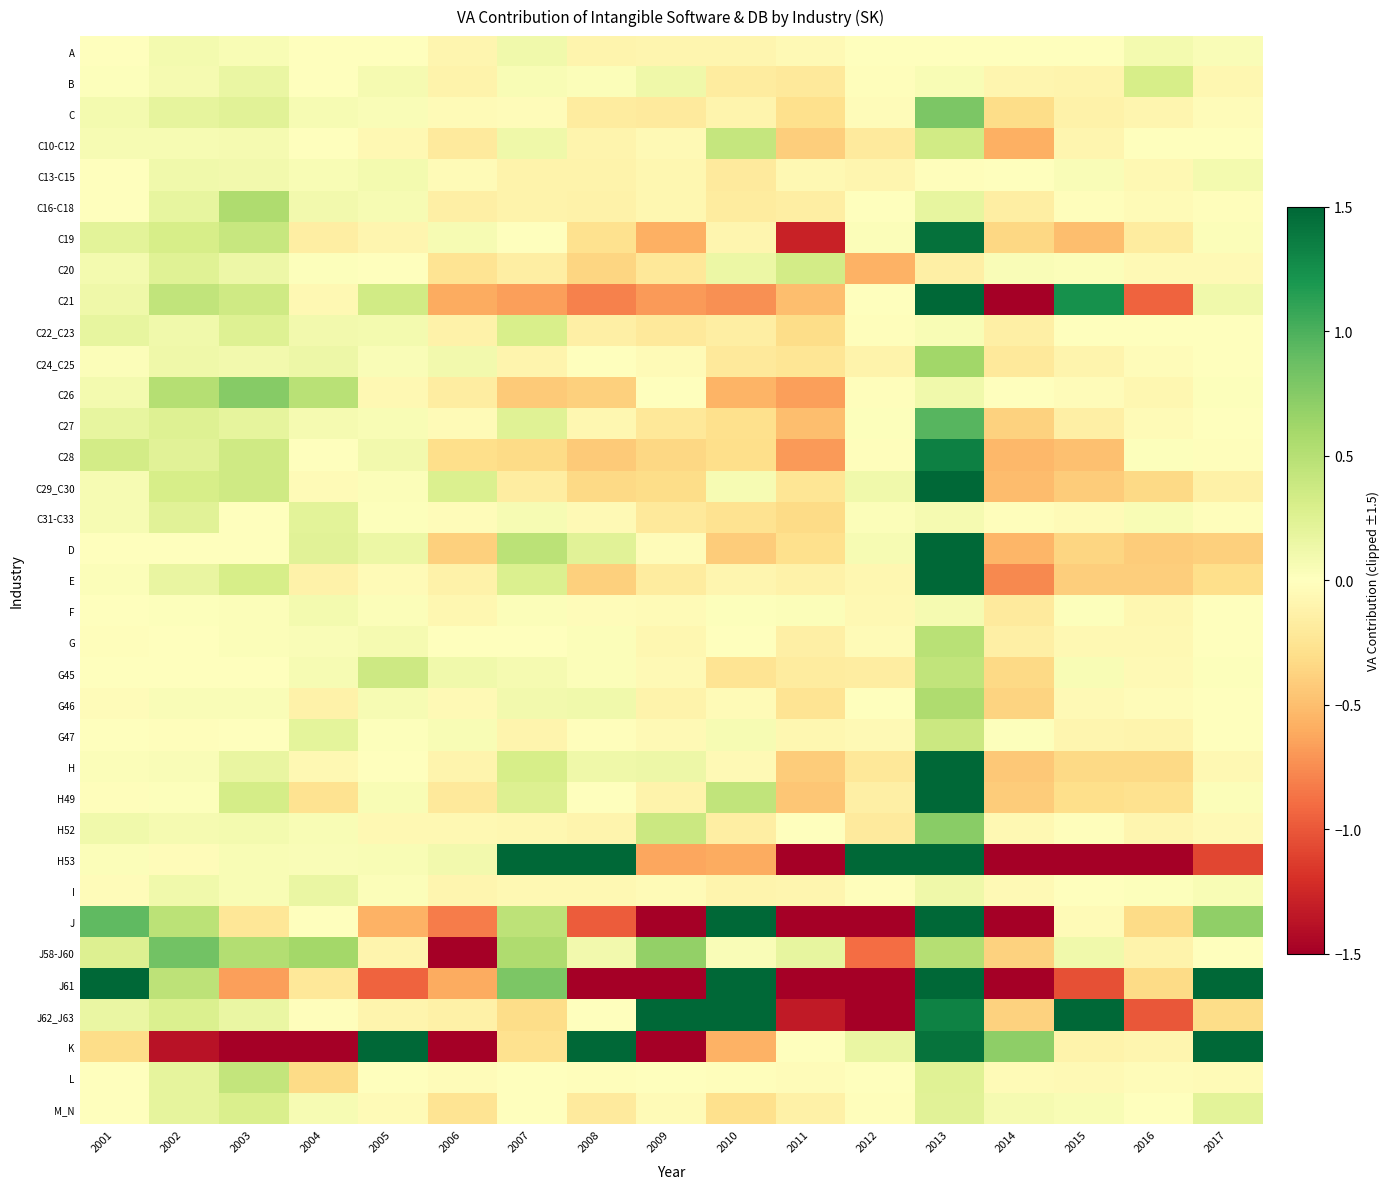

Reading left to right, transcribe all the data shown in this chart.

A: 2001=-0.0	2002=0.1	2003=0.1	2004=0.0	2005=0.0	2006=-0.1	2007=0.1	2008=-0.1	2009=-0.1	2010=-0.1	2011=-0.1	2012=-0.0	2013=0.0	2014=0.0	2015=-0.0	2016=0.1	2017=0.0
B: 2001=0.0	2002=0.1	2003=0.2	2004=-0.0	2005=0.1	2006=-0.1	2007=0.0	2008=0.0	2009=0.1	2010=-0.2	2011=-0.2	2012=-0.0	2013=0.1	2014=-0.1	2015=-0.1	2016=0.3	2017=-0.1
C: 2001=0.1	2002=0.2	2003=0.2	2004=0.1	2005=0.0	2006=-0.0	2007=-0.0	2008=-0.2	2009=-0.2	2010=-0.1	2011=-0.3	2012=-0.0	2013=0.8	2014=-0.3	2015=-0.1	2016=-0.1	2017=-0.0
C10-C12: 2001=0.1	2002=0.1	2003=0.1	2004=-0.0	2005=-0.1	2006=-0.2	2007=0.1	2008=-0.1	2009=-0.1	2010=0.4	2011=-0.4	2012=-0.2	2013=0.3	2014=-0.6	2015=-0.1	2016=-0.0	2017=-0.0
C13-C15: 2001=0.0	2002=0.1	2003=0.1	2004=0.0	2005=0.1	2006=-0.0	2007=-0.1	2008=-0.1	2009=-0.1	2010=-0.2	2011=-0.1	2012=-0.1	2013=-0.0	2014=0.0	2015=0.0	2016=-0.1	2017=0.1
C16-C18: 2001=0.0	2002=0.2	2003=0.5	2004=0.1	2005=0.1	2006=-0.1	2007=-0.1	2008=-0.1	2009=-0.1	2010=-0.2	2011=-0.2	2012=-0.0	2013=0.2	2014=-0.2	2015=-0.0	2016=-0.0	2017=-0.0
C19: 2001=0.2	2002=0.3	2003=0.4	2004=-0.2	2005=-0.1	2006=0.1	2007=0.0	2008=-0.3	2009=-0.6	2010=-0.1	2011=-1.3	2012=0.0	2013=1.4	2014=-0.3	2015=-0.5	2016=-0.2	2017=0.0
C20: 2001=0.1	2002=0.2	2003=0.1	2004=0.0	2005=-0.0	2006=-0.3	2007=-0.2	2008=-0.4	2009=-0.2	2010=0.1	2011=0.3	2012=-0.6	2013=-0.1	2014=0.0	2015=0.0	2016=-0.1	2017=-0.1
C21: 2001=0.1	2002=0.4	2003=0.4	2004=-0.1	2005=0.3	2006=-0.6	2007=-0.7	2008=-0.8	2009=-0.7	2010=-0.7	2011=-0.5	2012=0.0	2013=1.5	2014=-1.5	2015=1.2	2016=-0.9	2017=0.1
C22_C23: 2001=0.2	2002=0.1	2003=0.3	2004=0.1	2005=0.1	2006=-0.1	2007=0.3	2008=-0.2	2009=-0.2	2010=-0.2	2011=-0.3	2012=-0.0	2013=0.1	2014=-0.1	2015=-0.0	2016=-0.0	2017=-0.0
C24_C25: 2001=0.0	2002=0.1	2003=0.1	2004=0.1	2005=0.0	2006=0.1	2007=-0.1	2008=0.0	2009=-0.0	2010=-0.2	2011=-0.2	2012=-0.1	2013=0.6	2014=-0.2	2015=-0.1	2016=-0.0	2017=-0.0
C26: 2001=0.1	2002=0.5	2003=0.7	2004=0.5	2005=-0.1	2006=-0.2	2007=-0.4	2008=-0.4	2009=0.0	2010=-0.6	2011=-0.7	2012=-0.0	2013=0.1	2014=0.0	2015=-0.0	2016=-0.1	2017=0.0
C27: 2001=0.2	2002=0.2	2003=0.2	2004=0.1	2005=0.1	2006=-0.0	2007=0.2	2008=-0.1	2009=-0.2	2010=-0.3	2011=-0.5	2012=0.0	2013=1.0	2014=-0.4	2015=-0.2	2016=-0.0	2017=0.0
C28: 2001=0.3	2002=0.2	2003=0.4	2004=-0.0	2005=0.1	2006=-0.3	2007=-0.3	2008=-0.4	2009=-0.3	2010=-0.3	2011=-0.7	2012=-0.0	2013=1.3	2014=-0.5	2015=-0.5	2016=0.0	2017=-0.0
C29_C30: 2001=0.1	2002=0.3	2003=0.4	2004=-0.0	2005=0.0	2006=0.3	2007=-0.2	2008=-0.3	2009=-0.3	2010=0.1	2011=-0.2	2012=0.1	2013=1.5	2014=-0.5	2015=-0.4	2016=-0.3	2017=-0.1
C31-C33: 2001=0.1	2002=0.2	2003=0.0	2004=0.2	2005=0.0	2006=-0.0	2007=0.1	2008=-0.1	2009=-0.2	2010=-0.3	2011=-0.3	2012=0.0	2013=0.1	2014=-0.0	2015=-0.0	2016=0.1	2017=-0.0
D: 2001=-0.0	2002=0.0	2003=0.0	2004=0.2	2005=0.2	2006=-0.4	2007=0.5	2008=0.2	2009=-0.0	2010=-0.4	2011=-0.3	2012=0.1	2013=1.5	2014=-0.5	2015=-0.4	2016=-0.4	2017=-0.4
E: 2001=0.0	2002=0.2	2003=0.3	2004=-0.1	2005=-0.0	2006=-0.1	2007=0.3	2008=-0.4	2009=-0.2	2010=-0.1	2011=-0.1	2012=-0.1	2013=1.5	2014=-0.8	2015=-0.4	2016=-0.4	2017=-0.3
F: 2001=0.0	2002=0.0	2003=0.0	2004=0.1	2005=0.0	2006=-0.1	2007=0.0	2008=-0.0	2009=-0.0	2010=0.0	2011=0.0	2012=-0.1	2013=0.1	2014=-0.2	2015=0.0	2016=-0.1	2017=0.0
G: 2001=-0.0	2002=0.0	2003=0.0	2004=0.0	2005=0.1	2006=0.0	2007=0.0	2008=0.0	2009=-0.1	2010=-0.0	2011=-0.1	2012=-0.0	2013=0.5	2014=-0.1	2015=-0.1	2016=-0.1	2017=0.0
G45: 2001=0.0	2002=0.0	2003=0.0	2004=0.1	2005=0.4	2006=0.1	2007=0.1	2008=0.0	2009=-0.1	2010=-0.3	2011=-0.2	2012=-0.2	2013=0.4	2014=-0.3	2015=0.0	2016=-0.1	2017=0.0
G46: 2001=-0.0	2002=0.0	2003=0.0	2004=-0.1	2005=0.1	2006=-0.1	2007=0.1	2008=0.1	2009=-0.1	2010=-0.0	2011=-0.3	2012=-0.0	2013=0.5	2014=-0.4	2015=-0.0	2016=-0.0	2017=0.0
G47: 2001=-0.0	2002=-0.0	2003=0.0	2004=0.2	2005=0.0	2006=0.1	2007=-0.1	2008=-0.0	2009=-0.0	2010=0.1	2011=-0.1	2012=-0.1	2013=0.4	2014=0.0	2015=-0.1	2016=-0.1	2017=0.0
H: 2001=0.0	2002=0.0	2003=0.2	2004=-0.1	2005=-0.0	2006=-0.1	2007=0.3	2008=0.1	2009=0.1	2010=-0.1	2011=-0.4	2012=-0.2	2013=1.5	2014=-0.4	2015=-0.3	2016=-0.3	2017=-0.1
H49: 2001=-0.0	2002=0.0	2003=0.3	2004=-0.3	2005=0.1	2006=-0.2	2007=0.3	2008=-0.0	2009=-0.1	2010=0.4	2011=-0.5	2012=-0.1	2013=1.5	2014=-0.4	2015=-0.3	2016=-0.3	2017=0.0
H52: 2001=0.1	2002=0.1	2003=0.1	2004=0.1	2005=-0.1	2006=-0.1	2007=-0.1	2008=-0.1	2009=0.4	2010=-0.2	2011=-0.0	2012=-0.2	2013=0.7	2014=-0.1	2015=-0.0	2016=-0.1	2017=-0.1
H53: 2001=0.0	2002=-0.0	2003=0.1	2004=0.0	2005=0.1	2006=0.1	2007=1.5	2008=1.5	2009=-0.6	2010=-0.6	2011=-1.5	2012=1.5	2013=1.5	2014=-1.5	2015=-1.5	2016=-1.5	2017=-1.1
I: 2001=-0.0	2002=0.1	2003=0.0	2004=0.2	2005=0.0	2006=-0.1	2007=-0.1	2008=-0.1	2009=-0.0	2010=-0.1	2011=-0.1	2012=-0.0	2013=0.1	2014=-0.1	2015=-0.0	2016=0.0	2017=0.1
J: 2001=0.9	2002=0.5	2003=-0.2	2004=0.0	2005=-0.6	2006=-0.8	2007=0.5	2008=-1.0	2009=-1.5	2010=1.5	2011=-1.5	2012=-1.5	2013=1.5	2014=-1.5	2015=-0.0	2016=-0.3	2017=0.7
J58-J60: 2001=0.3	2002=0.8	2003=0.5	2004=0.6	2005=-0.1	2006=-1.5	2007=0.5	2008=0.1	2009=0.7	2010=0.0	2011=0.2	2012=-0.9	2013=0.5	2014=-0.4	2015=0.1	2016=-0.1	2017=-0.0
J61: 2001=1.5	2002=0.5	2003=-0.7	2004=-0.2	2005=-0.9	2006=-0.6	2007=0.8	2008=-1.5	2009=-1.5	2010=1.5	2011=-1.5	2012=-1.5	2013=1.5	2014=-1.5	2015=-1.0	2016=-0.3	2017=1.5
J62_J63: 2001=0.2	2002=0.3	2003=0.2	2004=-0.0	2005=-0.1	2006=-0.1	2007=-0.3	2008=0.0	2009=1.5	2010=1.5	2011=-1.3	2012=-1.5	2013=1.3	2014=-0.4	2015=1.5	2016=-1.0	2017=-0.3
K: 2001=-0.3	2002=-1.4	2003=-1.5	2004=-1.5	2005=1.5	2006=-1.5	2007=-0.3	2008=1.5	2009=-1.5	2010=-0.6	2011=-0.0	2012=0.2	2013=1.4	2014=0.7	2015=-0.1	2016=-0.1	2017=1.5
L: 2001=0.0	2002=0.2	2003=0.4	2004=-0.3	2005=0.0	2006=-0.0	2007=0.0	2008=-0.0	2009=-0.0	2010=-0.0	2011=-0.0	2012=0.0	2013=0.2	2014=-0.0	2015=-0.0	2016=-0.0	2017=-0.0
M_N: 2001=0.0	2002=0.2	2003=0.3	2004=0.1	2005=-0.0	2006=-0.3	2007=-0.0	2008=-0.2	2009=-0.0	2010=-0.3	2011=-0.1	2012=-0.0	2013=0.2	2014=0.1	2015=0.1	2016=0.0	2017=0.2